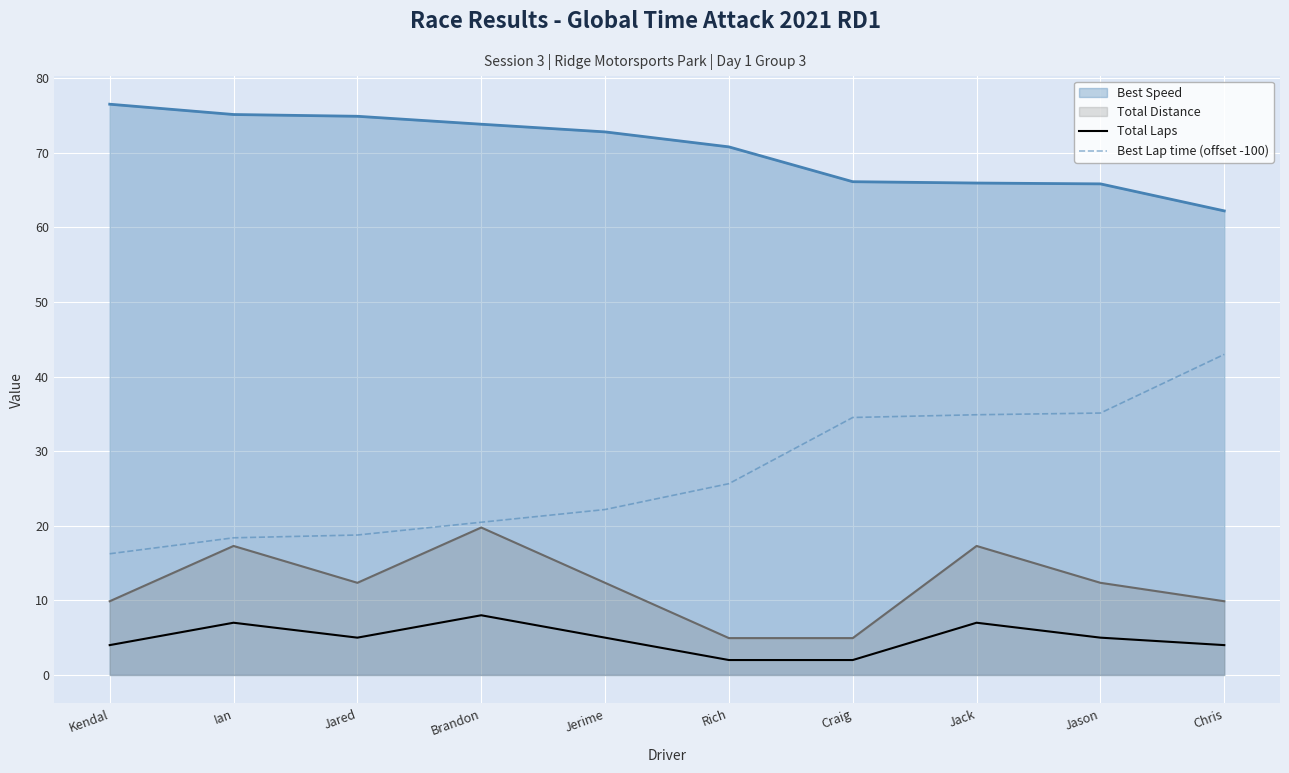

Where does the Best Lap time (offset -100) series first go above 25?

Rich